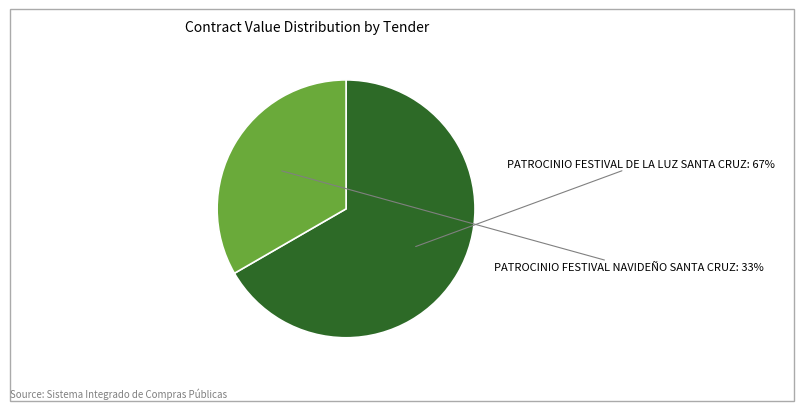

Does any single category account for the majority?

Yes